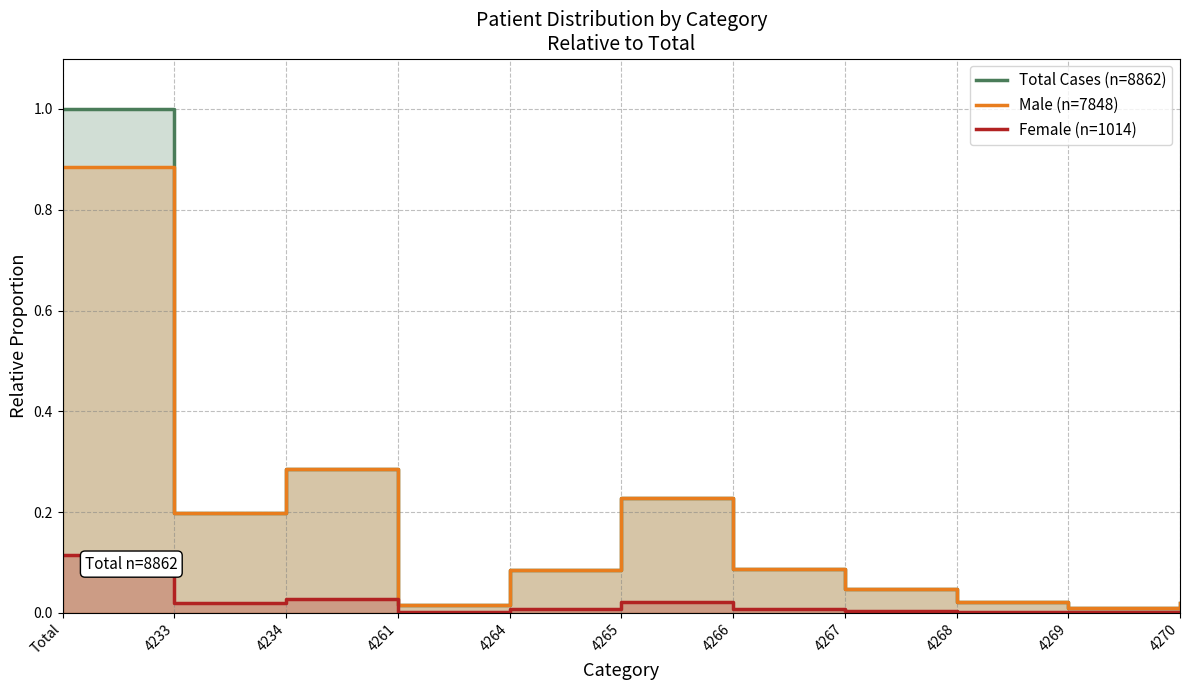

What is the label of the 9th point from the left?

4268